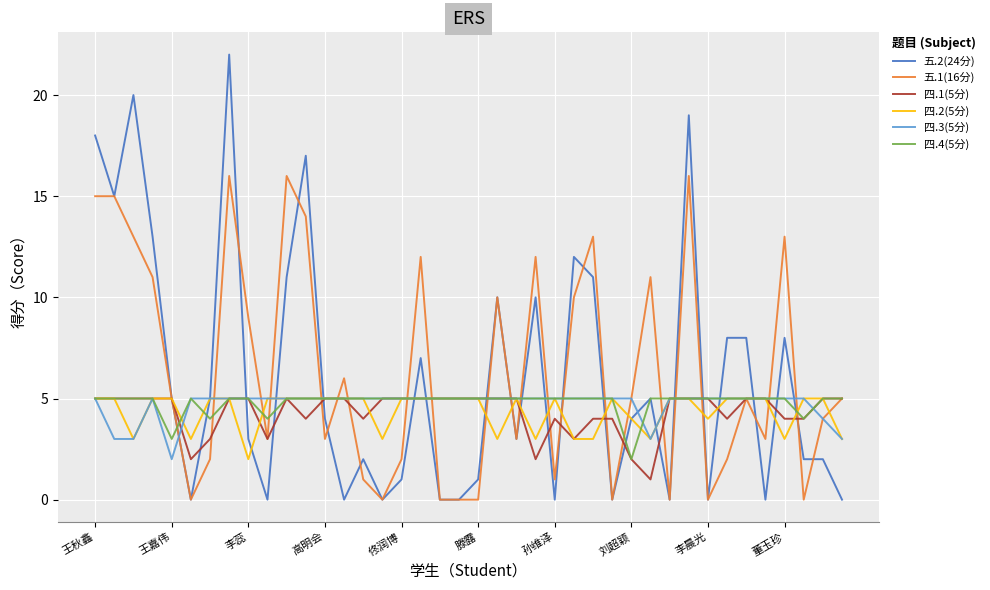

Which series has the widest spread of values?

五.2(24分)